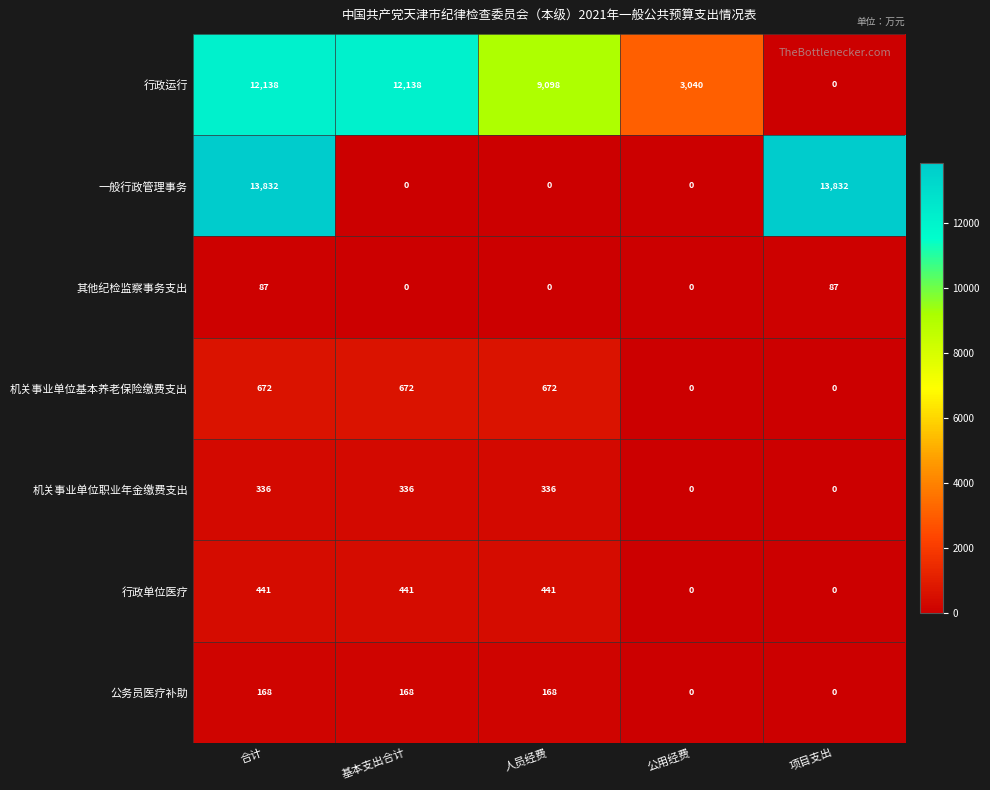

The 机关事业单位职业年金缴费支出 series shows -158 at 项目支出. True or false?

False